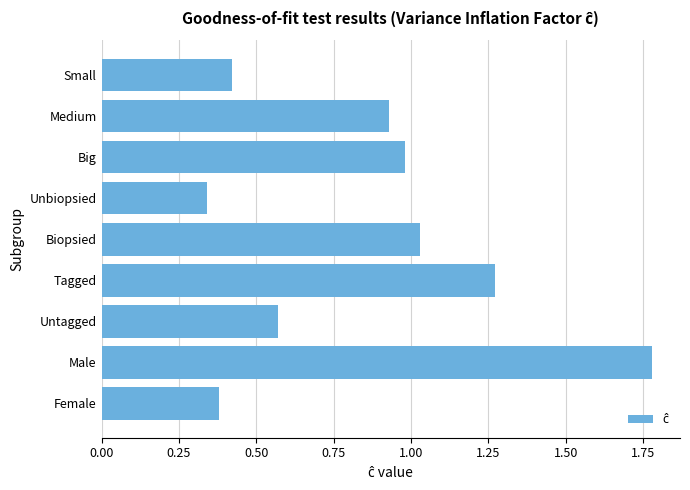

List the labels in order of value, smallest first.

Unbiopsied, Female, Small, Untagged, Medium, Big, Biopsied, Tagged, Male